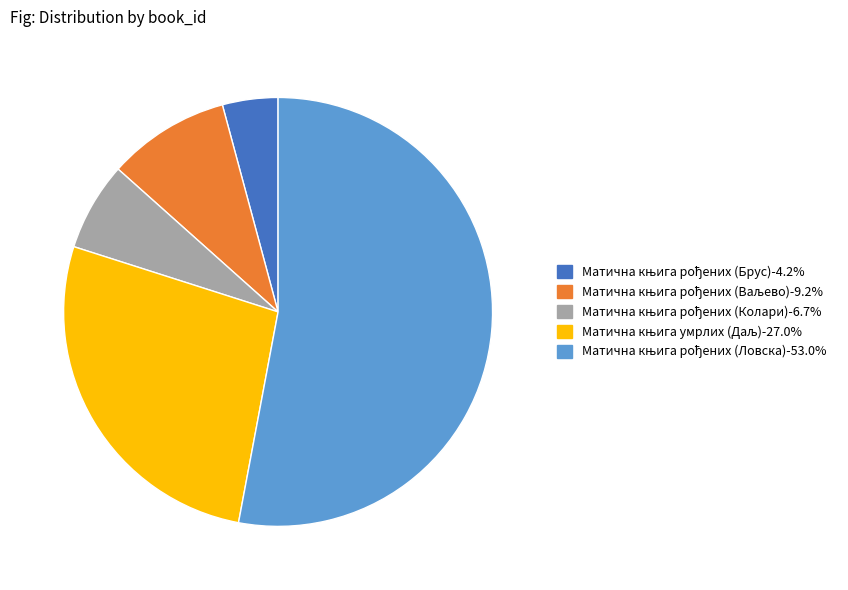

Is there any slice that represents more than half of the pie?

Yes